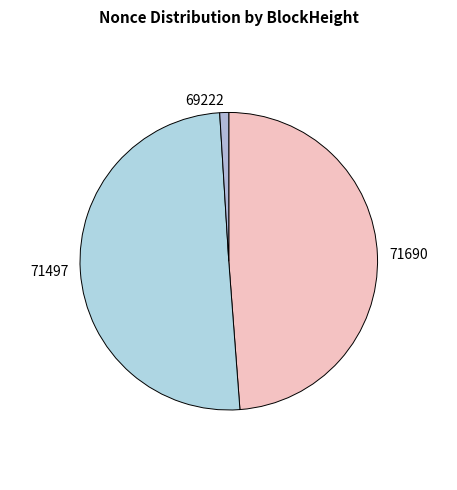

Is it true that 71690 is 63% of the pie?

False